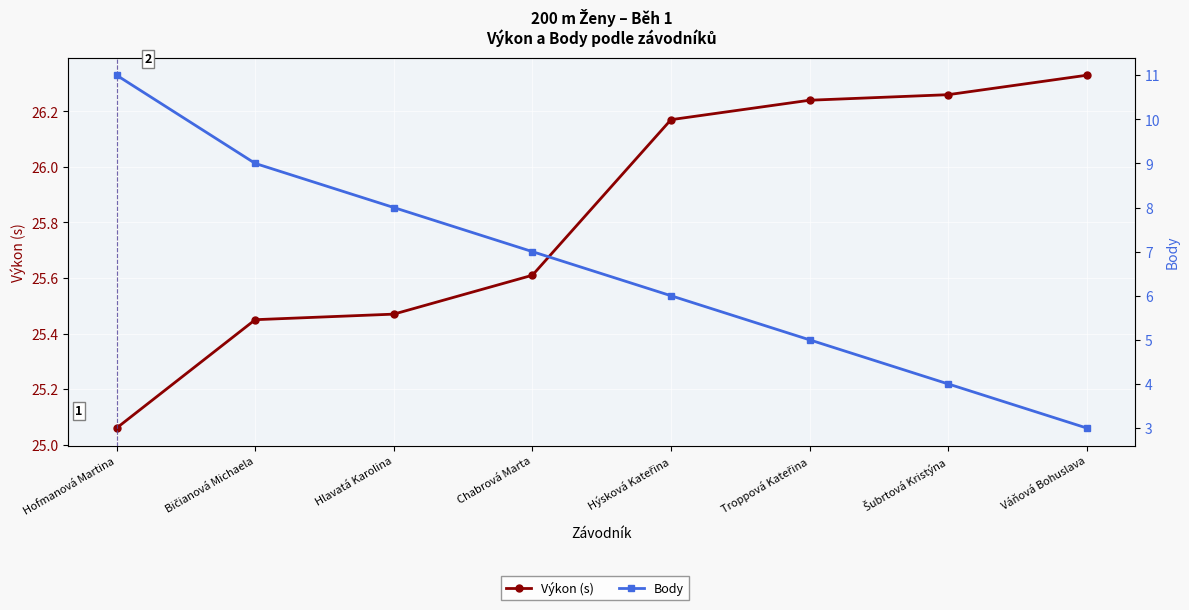

What is the sum of all Výkon (s) values?

206.6